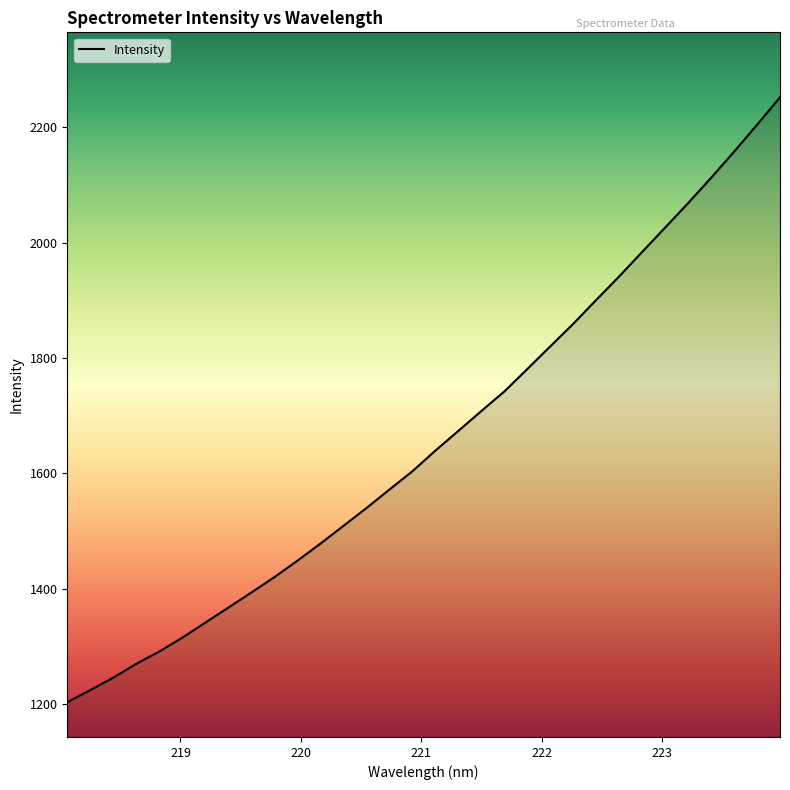

What is the difference between the maximum and minimum values?

1048.5